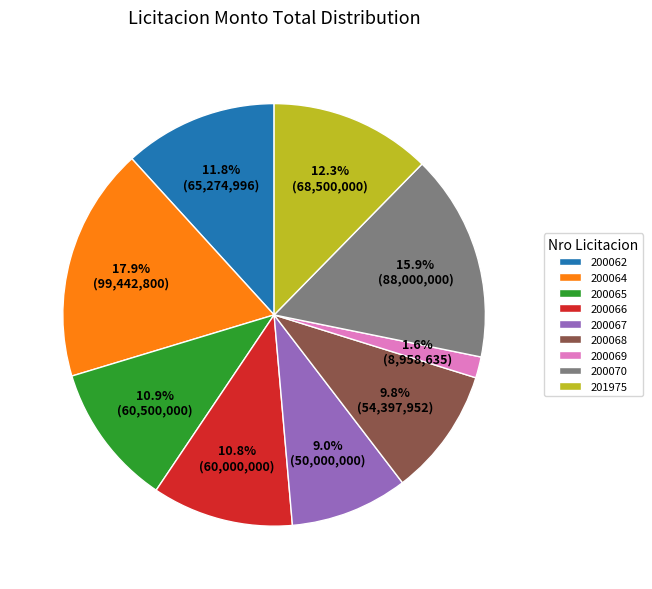

The 200064 slice represents 11% of the pie. True or false?

False